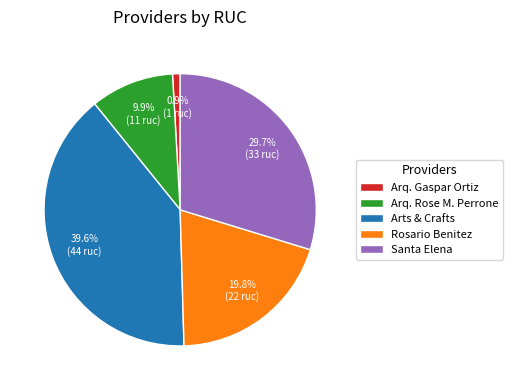

To the nearest percent, what is the average slice percentage?

20%